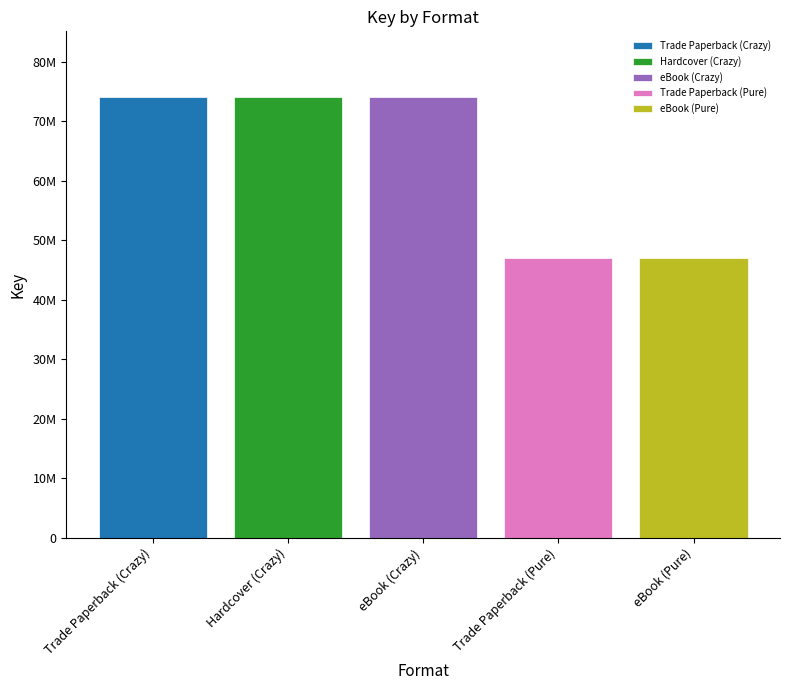

Count the values in the range 47048250 to 73979720.

5